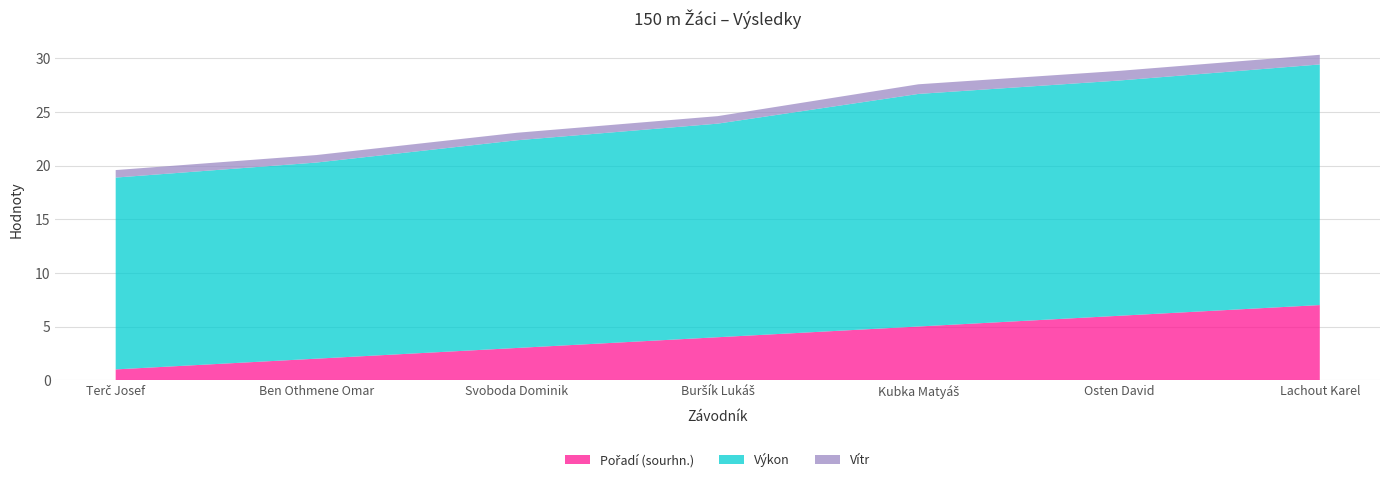

Reading left to right, extract all data points from this chart.

Pořadí (sourhn.): 1.0	2.0	3.0	4.0	5.0	6.0	7.0
Výkon: 17.9	18.3	19.4	19.9	21.7	21.9	22.4
Vítr: 0.7	0.7	0.7	0.7	0.9	0.9	0.9